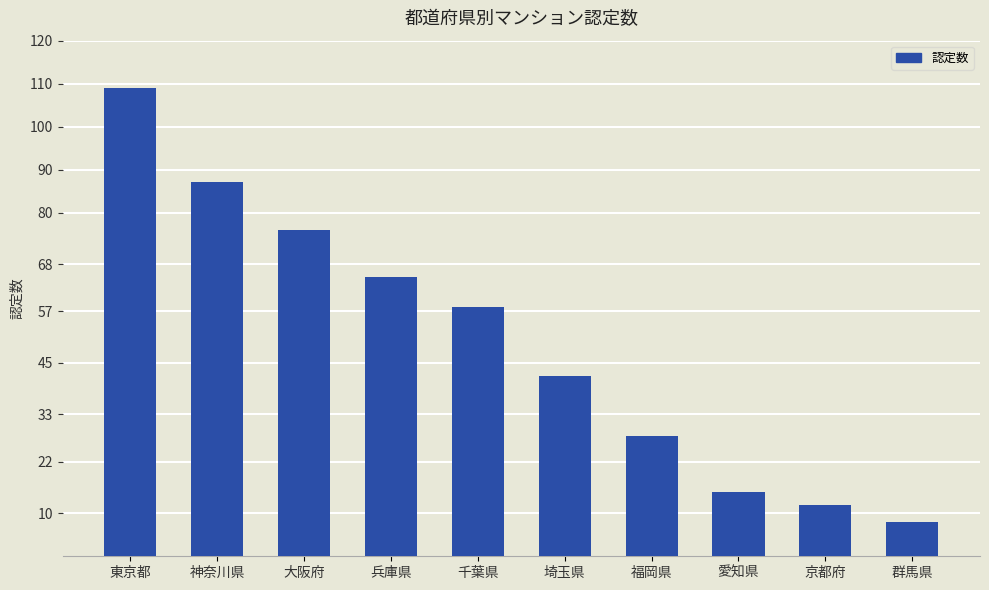

Reading right to left, extract all data points from this chart.

8	12	15	28	42	58	65	76	87	109